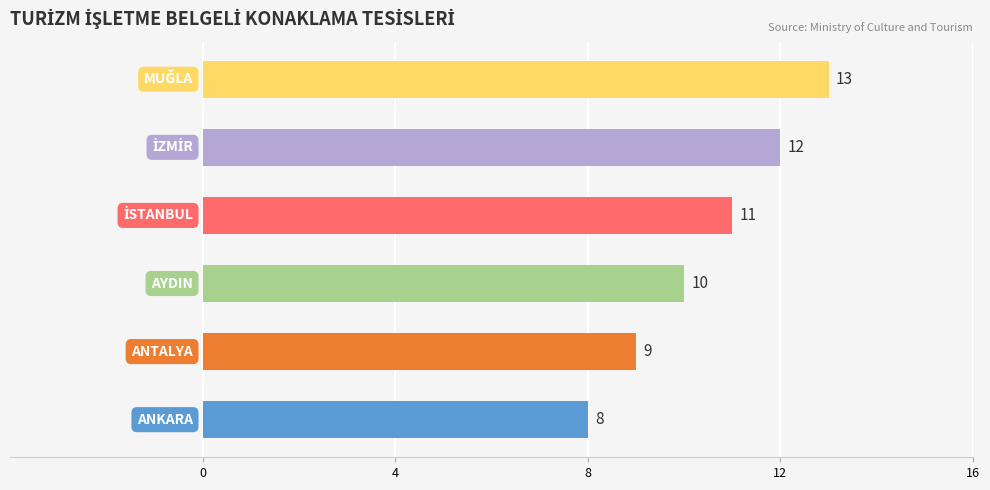

What is the minimum value shown in the chart?

8